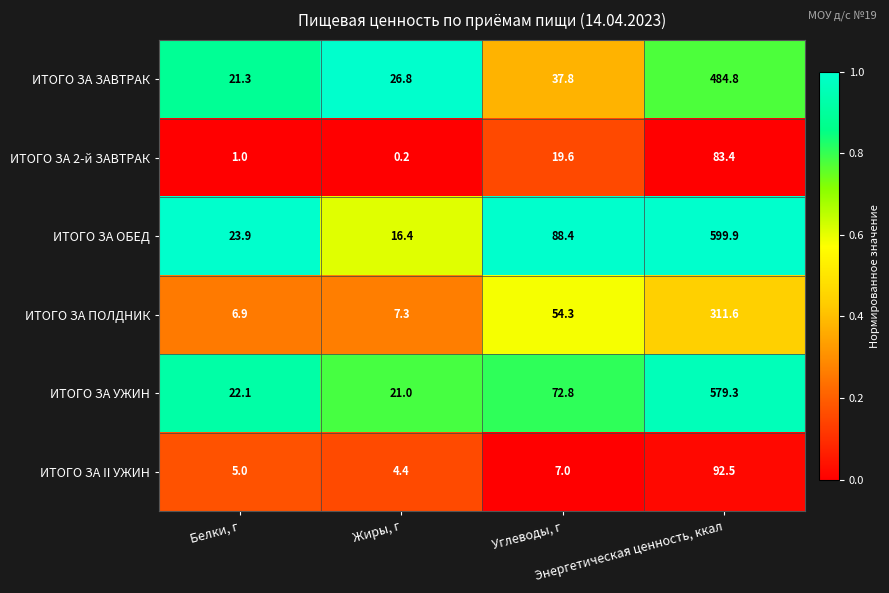

What is the sum of all ИТОГО ЗА II УЖИН values?

108.9